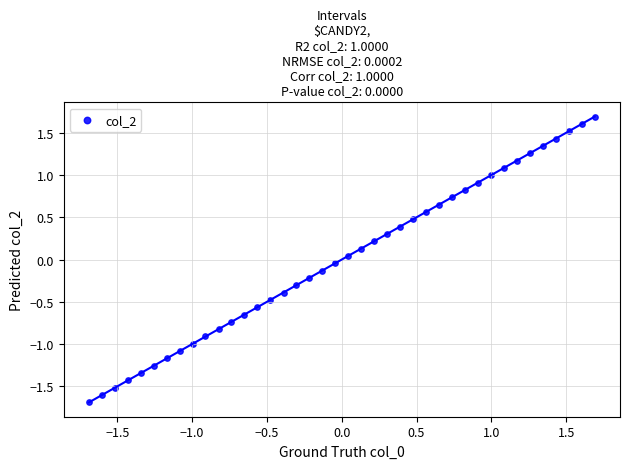

What is the range of X values (max minus min)?

3.4